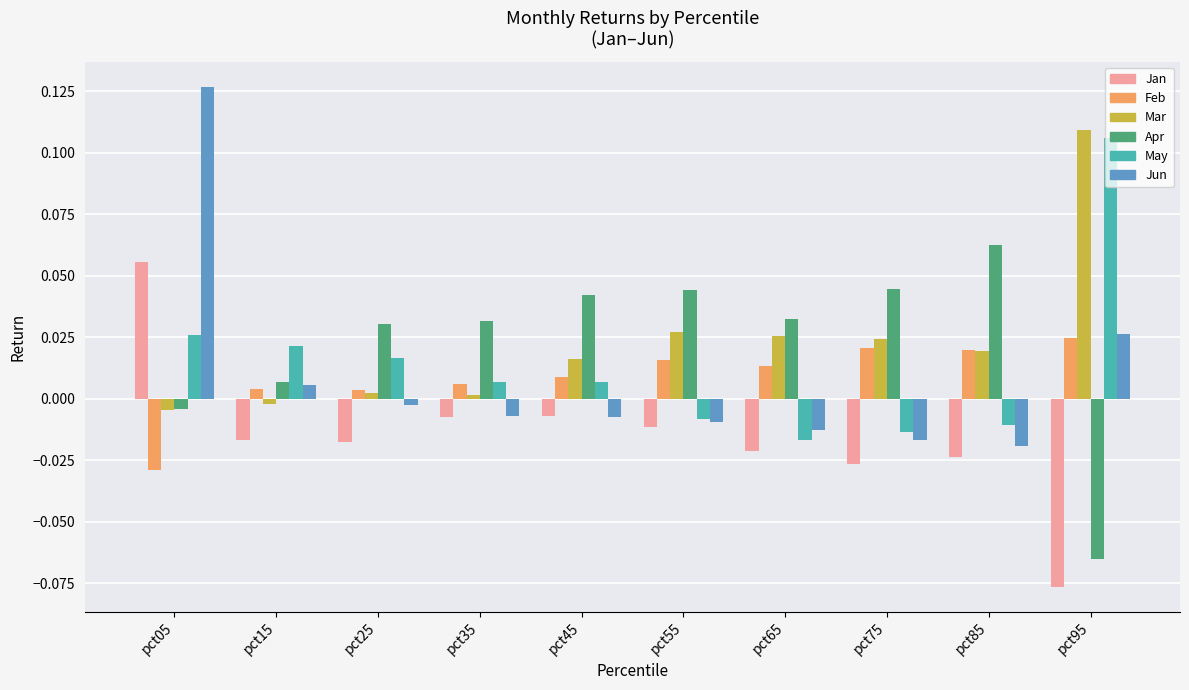

How many data points in Jan are less than 0?

9